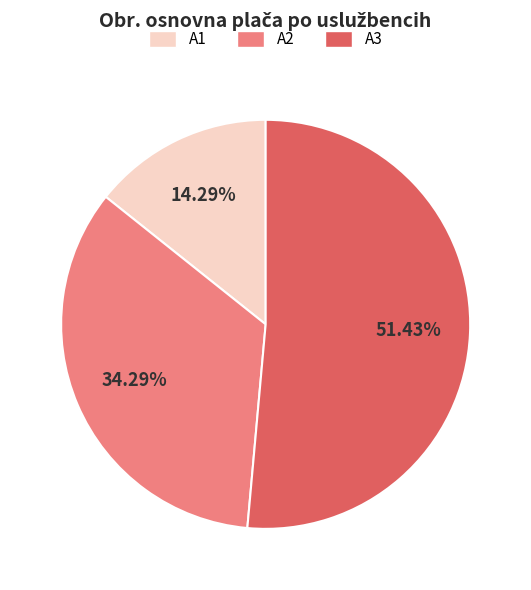

Which category has the biggest portion of the pie?

A3